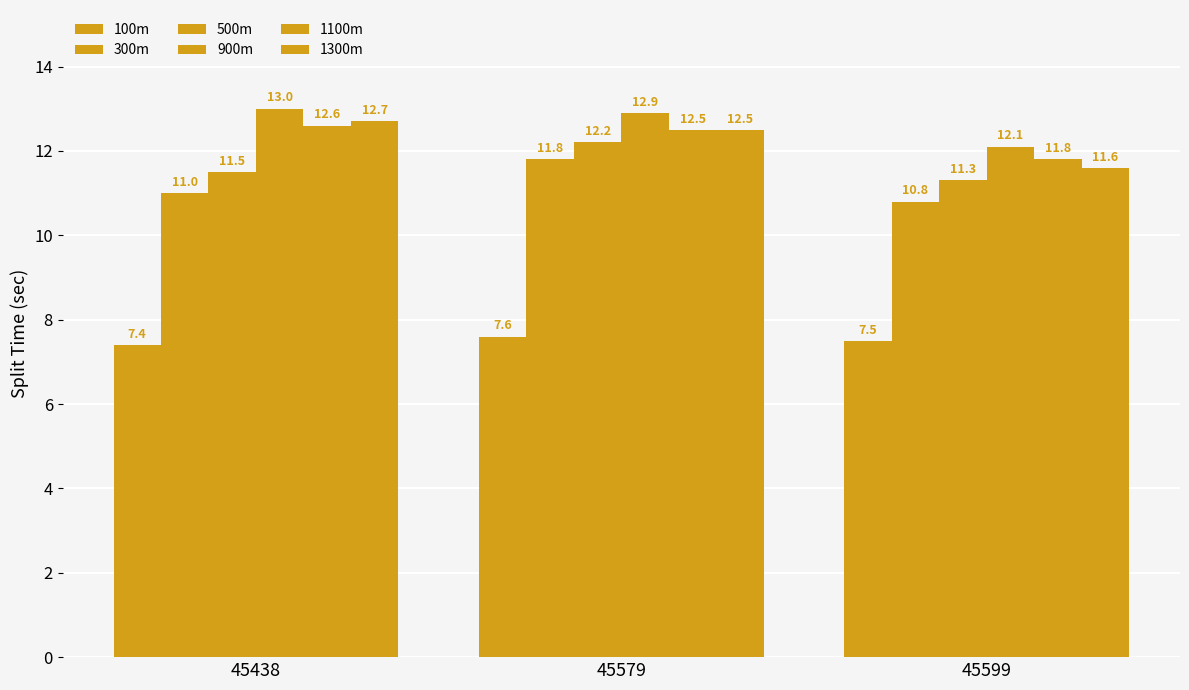

Between 45438 and 45599, which series saw the biggest shift?

1300m